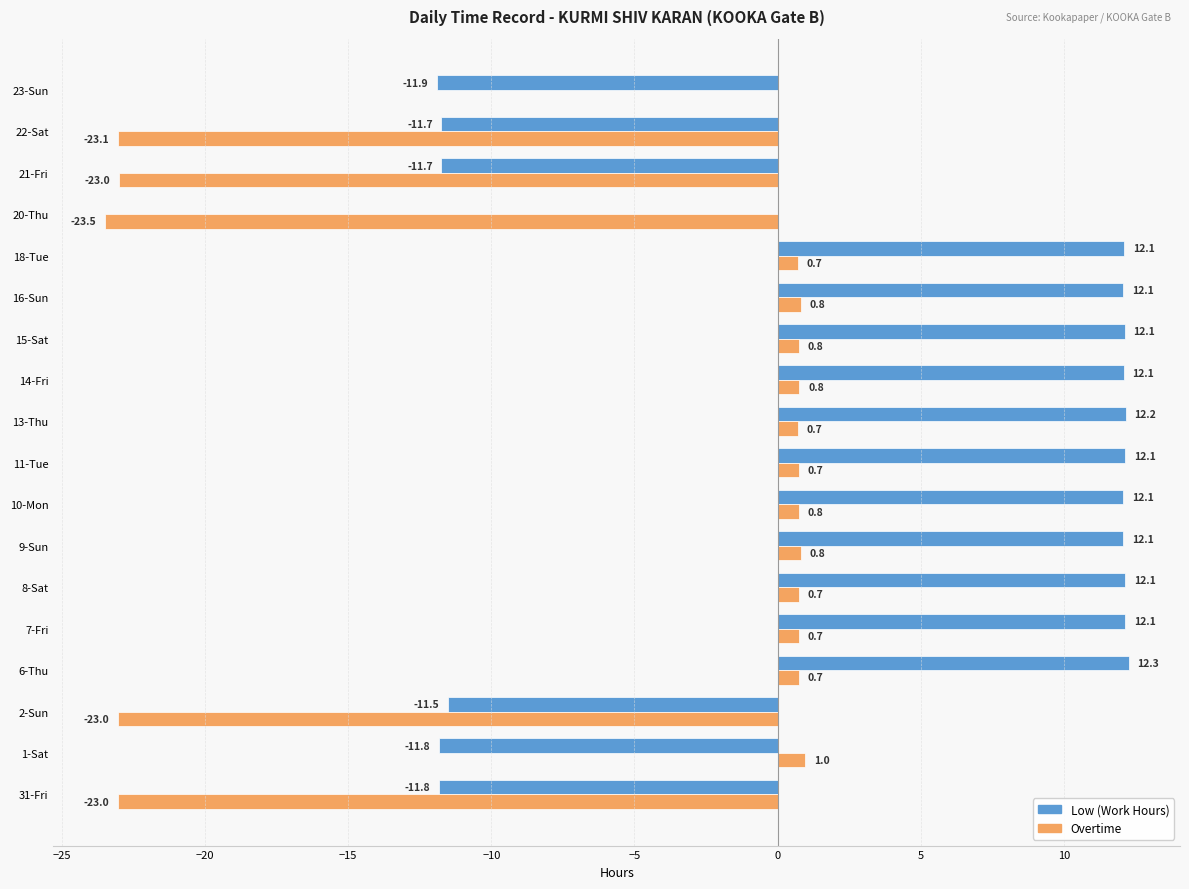

True or false: Low (Work Hours) has a value of -2.5 at 31-Fri.

False